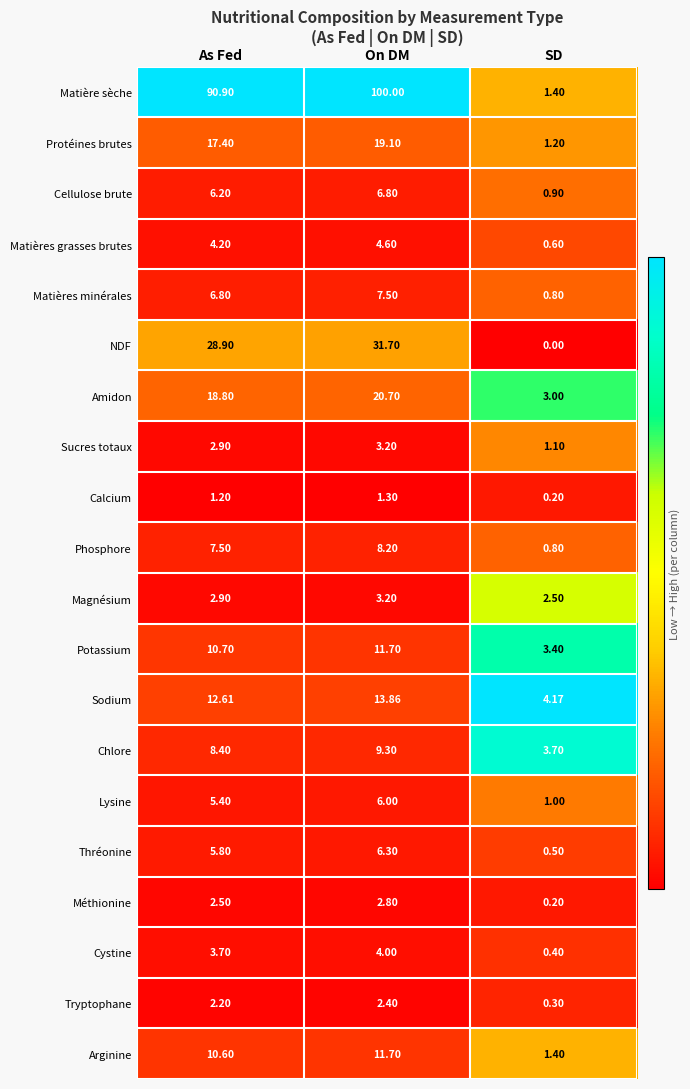

List the labels in order of Sodium value, largest first.

On DM, As Fed, SD